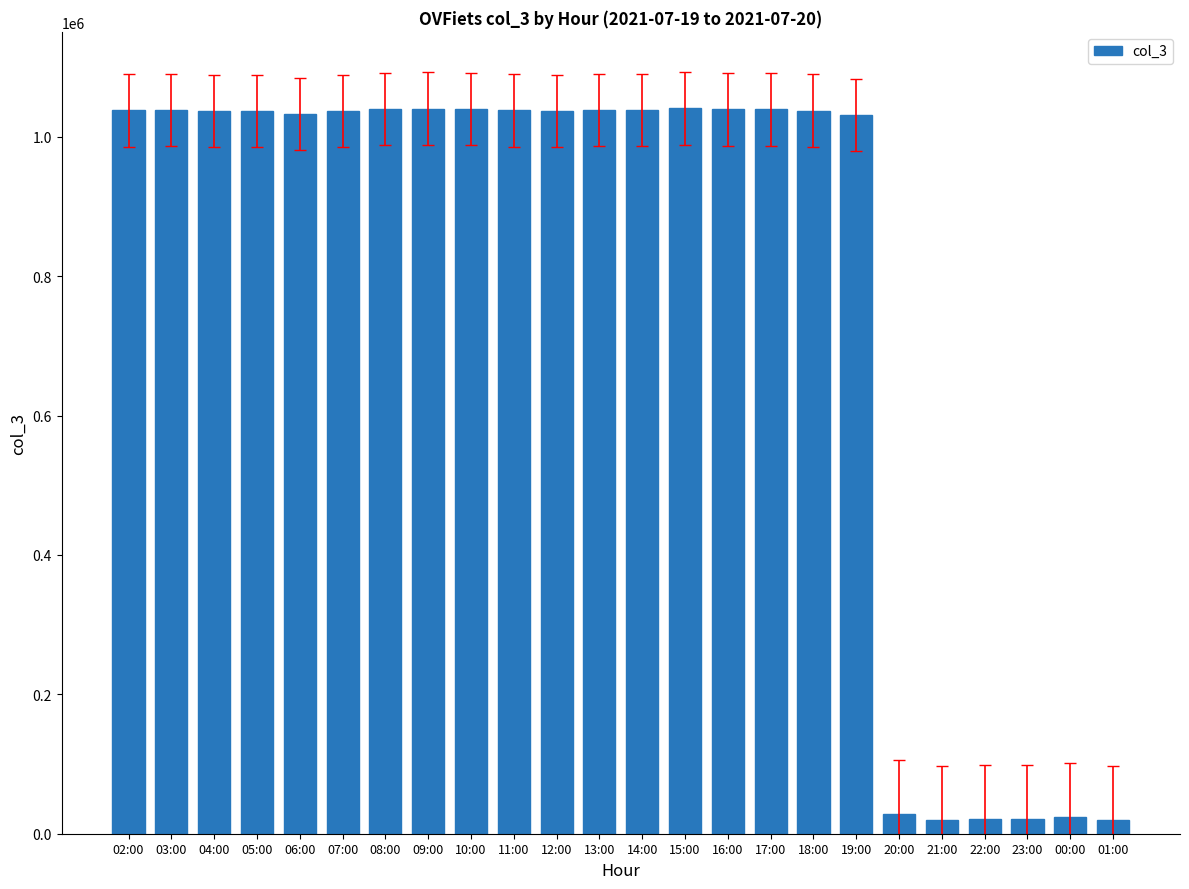

Read the value at 03:00, to the nearest 100.

1038400